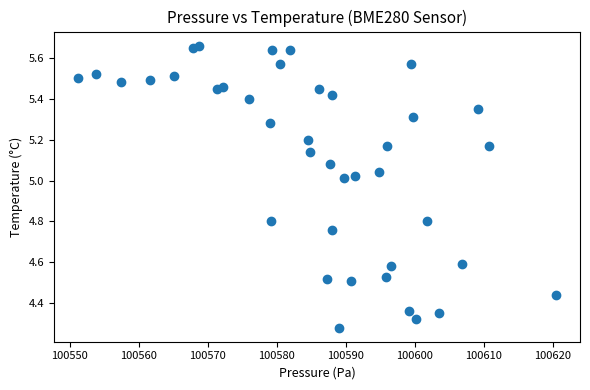

What is the range of Y values (max minus min)?

1.4